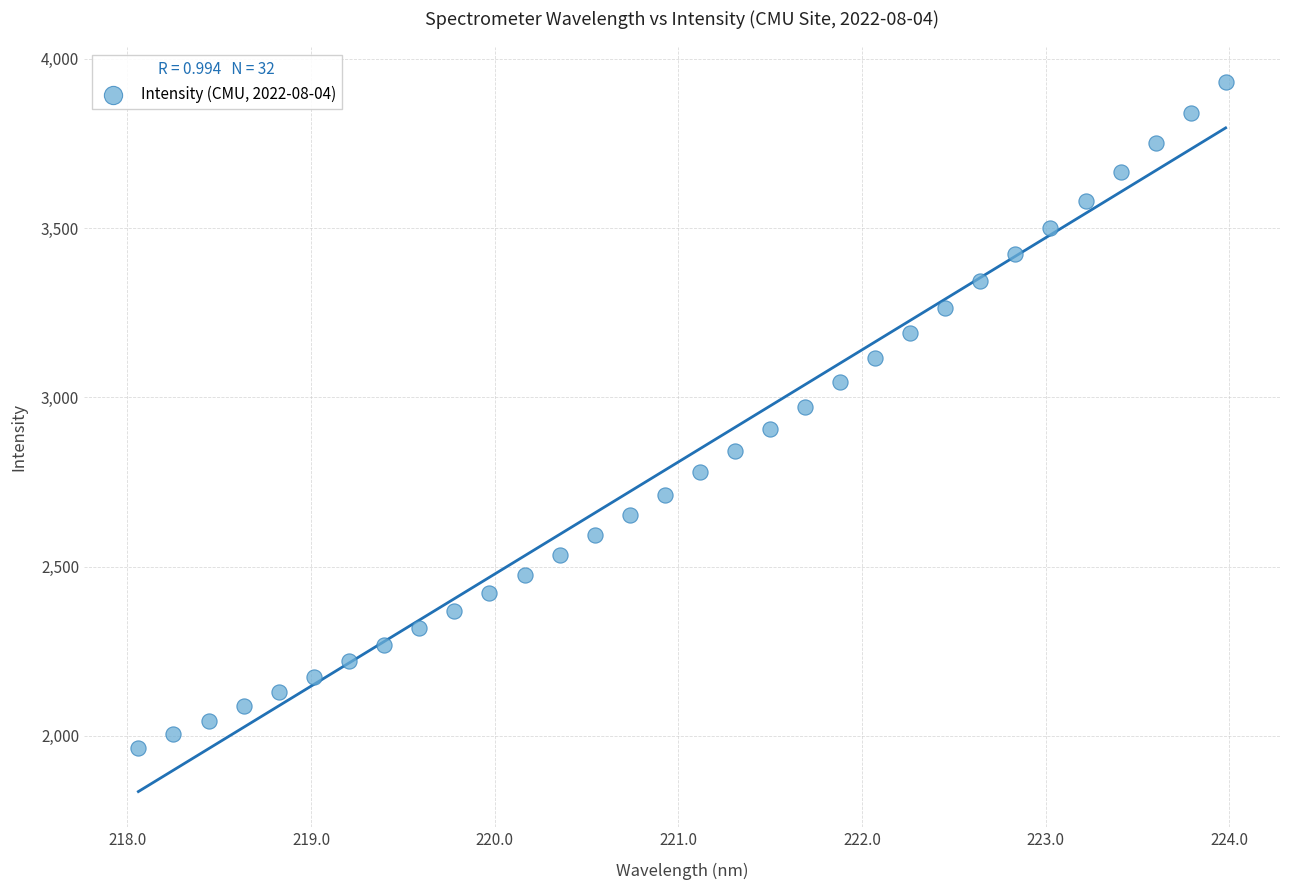

What is the range of Y values (max minus min)?

1967.2